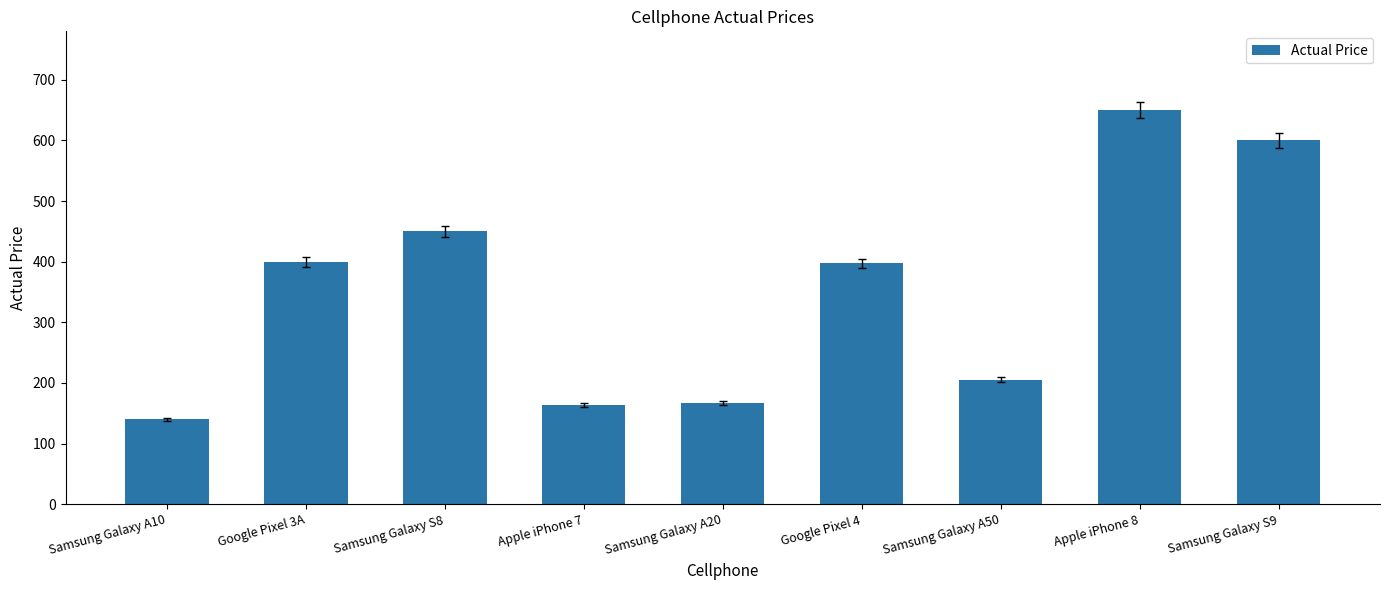

Read the value at Samsung Galaxy A50.

205.0